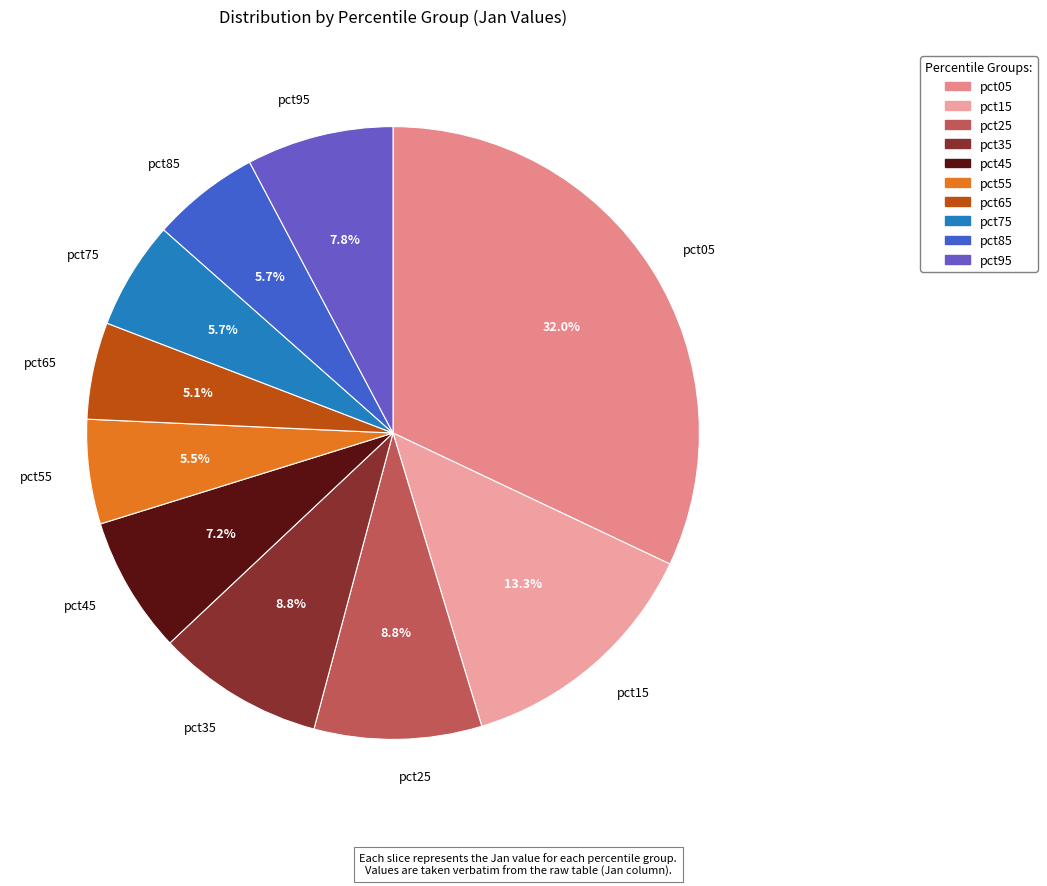

How many segments does this pie chart have?

10